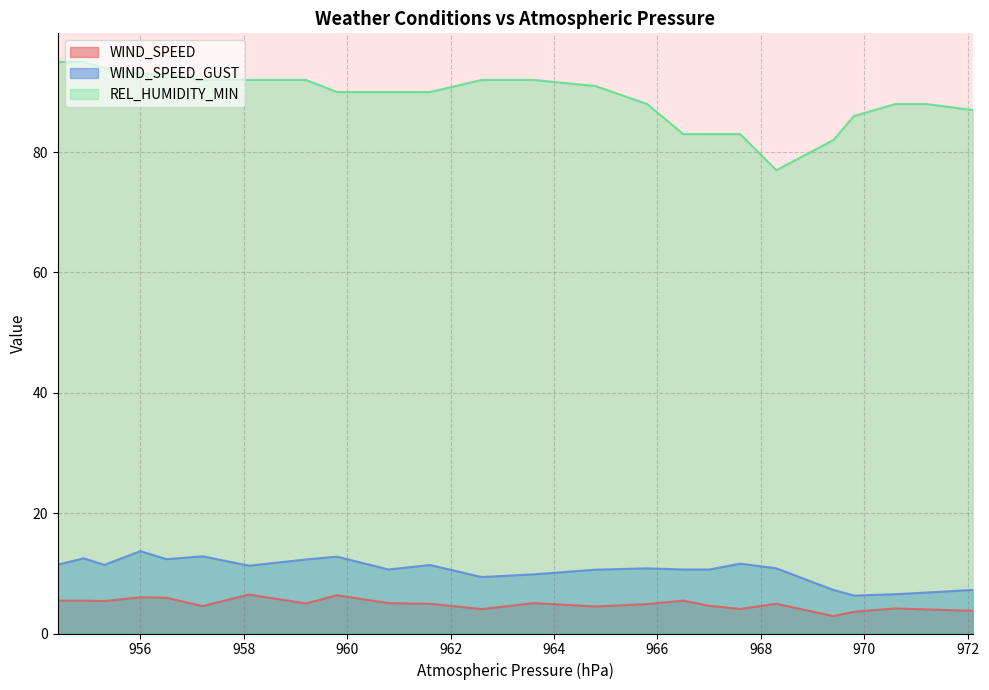

What is the greatest value displayed?

95.0